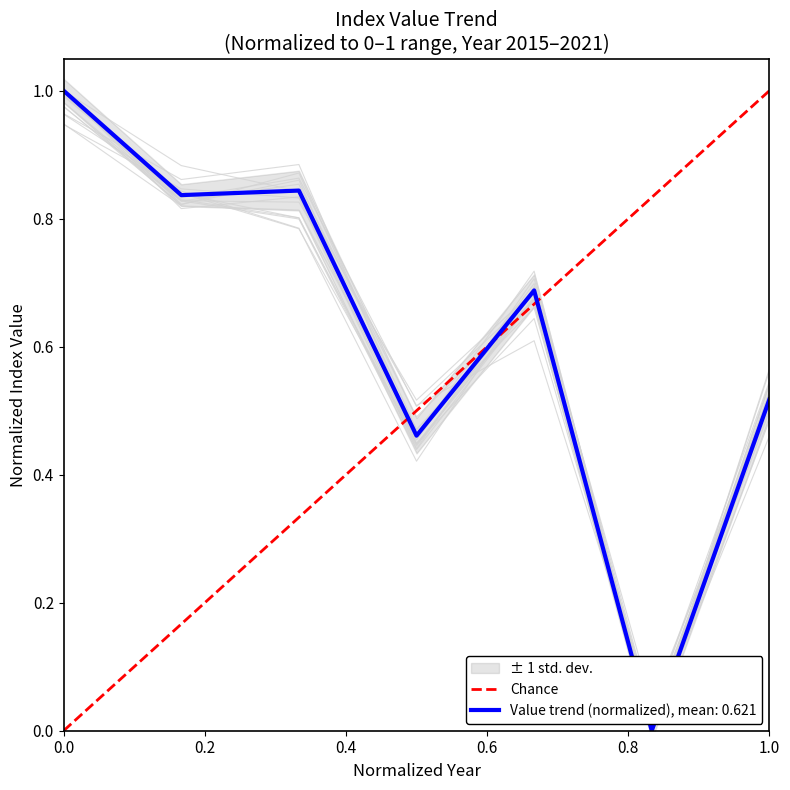

The value of Value trend (normalized), mean: 0.621 at 1.0 is 0.3. True or false?

False